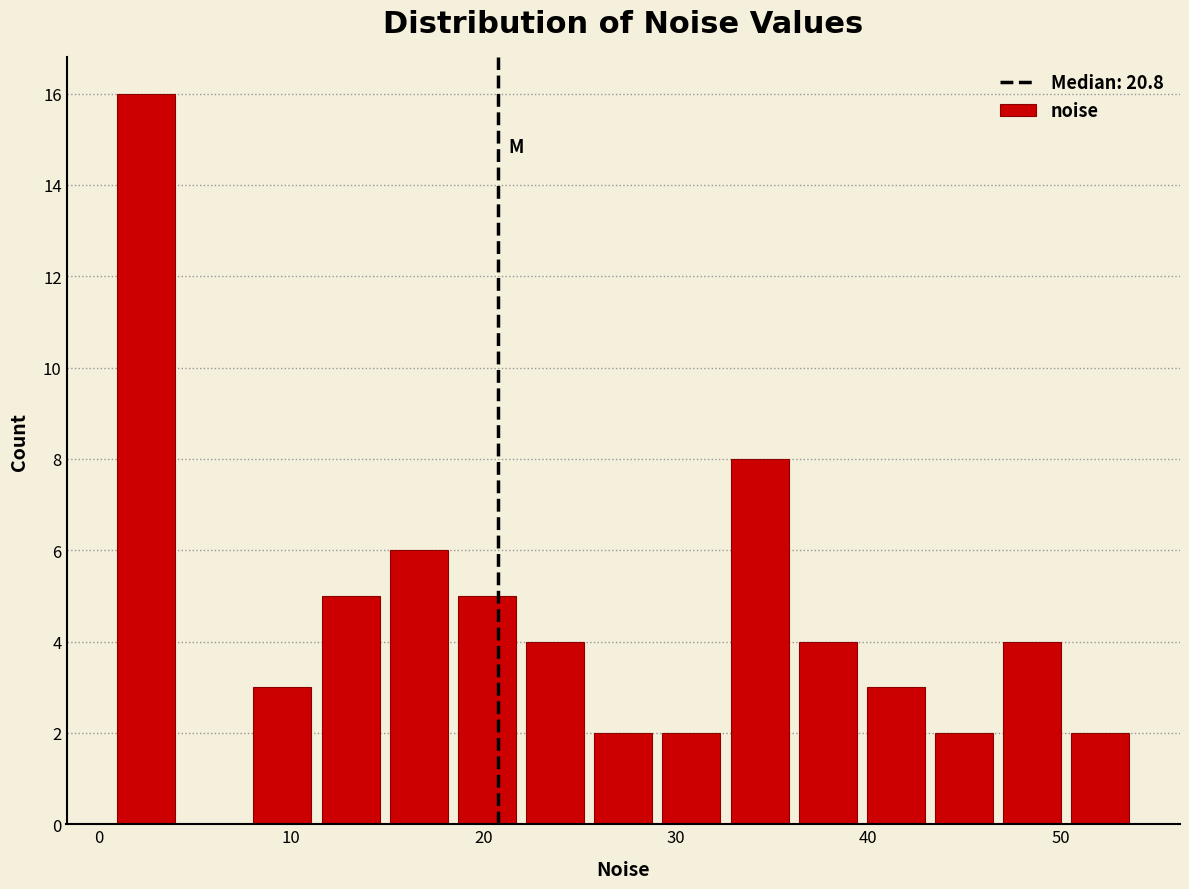

Read against the x-axis, roughly where is the centre of the tallest bar?

2